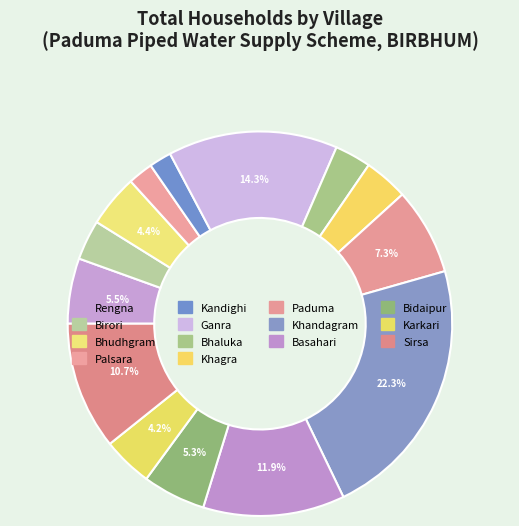

Is it true that Karkari is 4% of the pie?

True